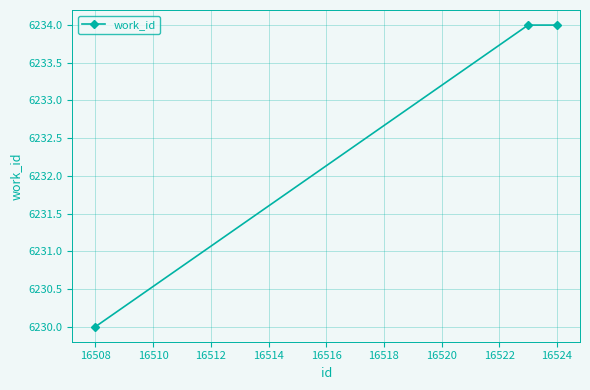

What is the sum of all values?

18698